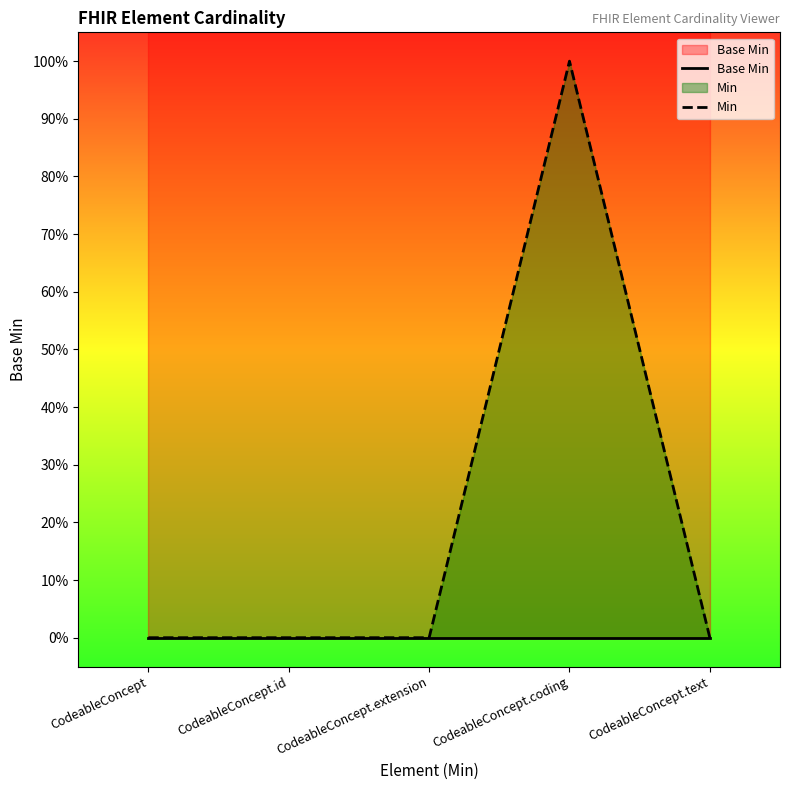

True or false: Min has more than 2 interior local peaks.

False